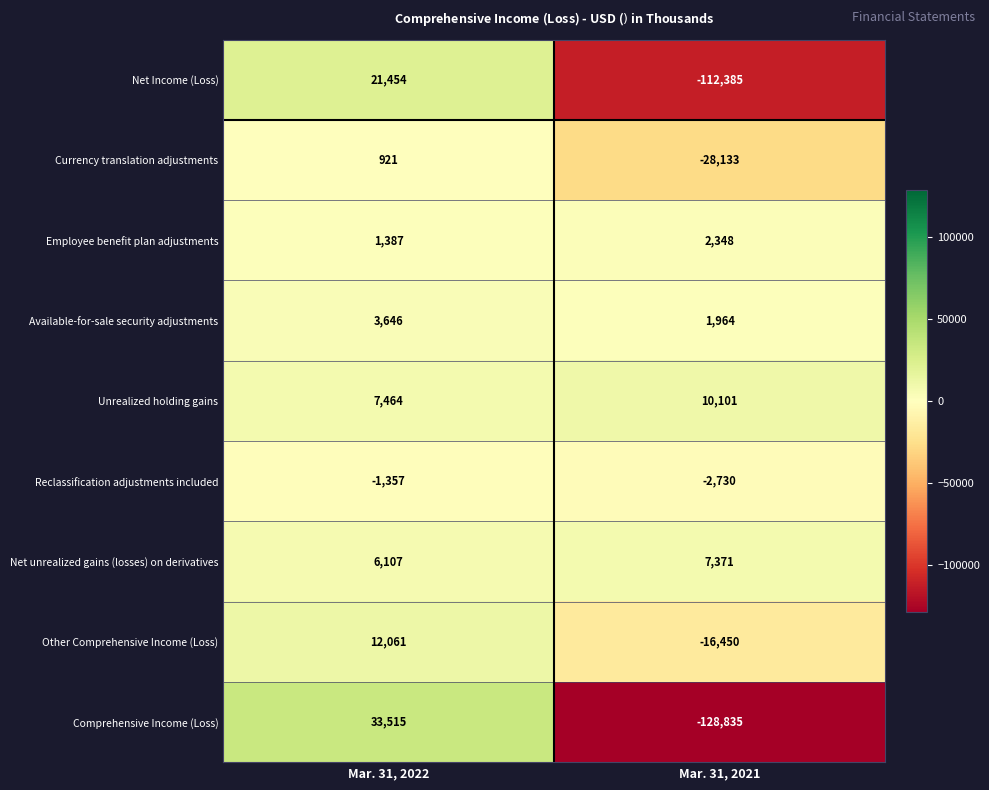

Which series has the widest spread of values?

Comprehensive Income (Loss)